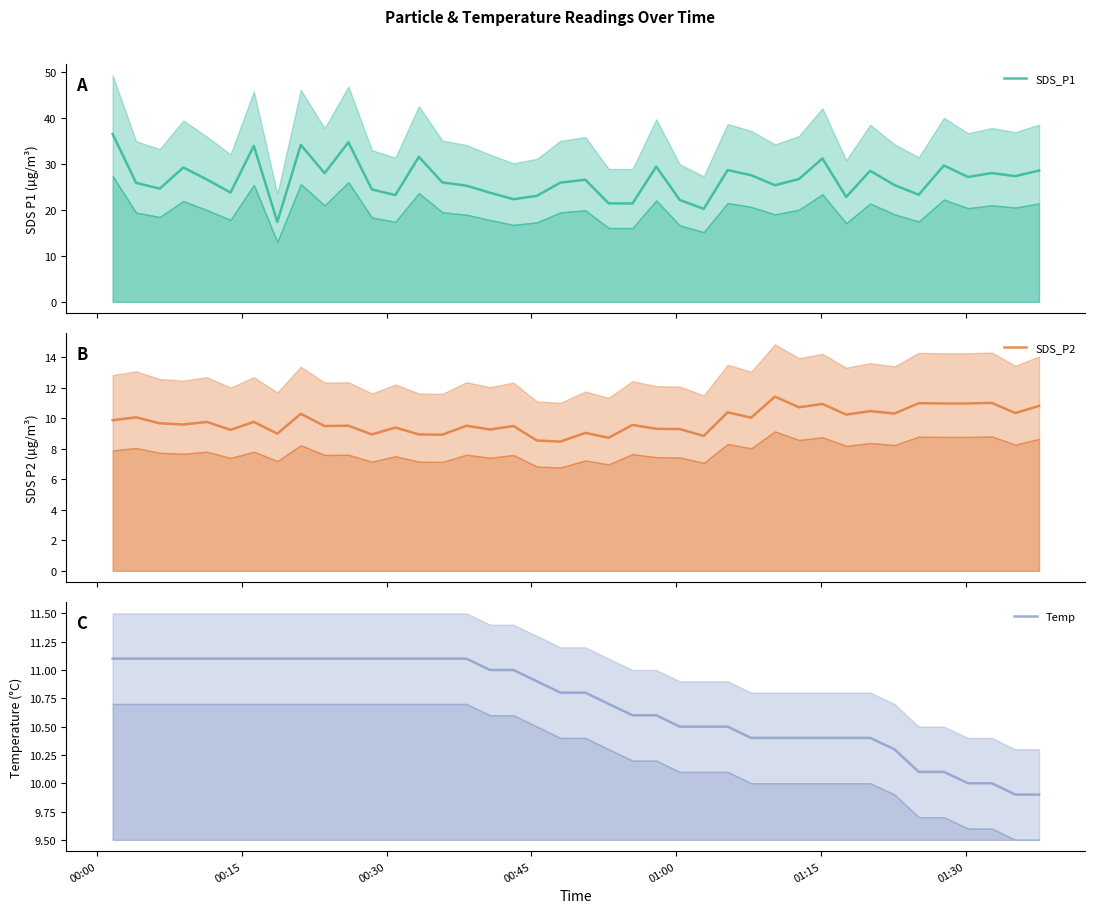

True or false: SDS_P2 has more than 2 points higher than both neighbors.

True